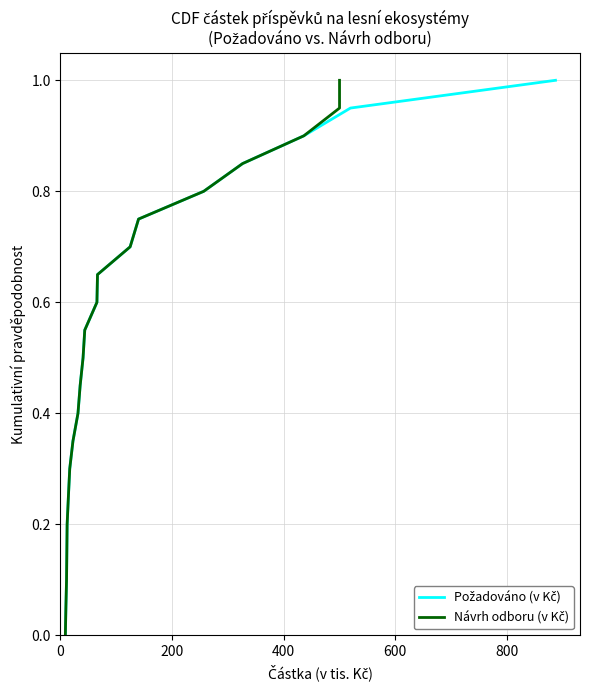

How many lines are shown in the chart?

2